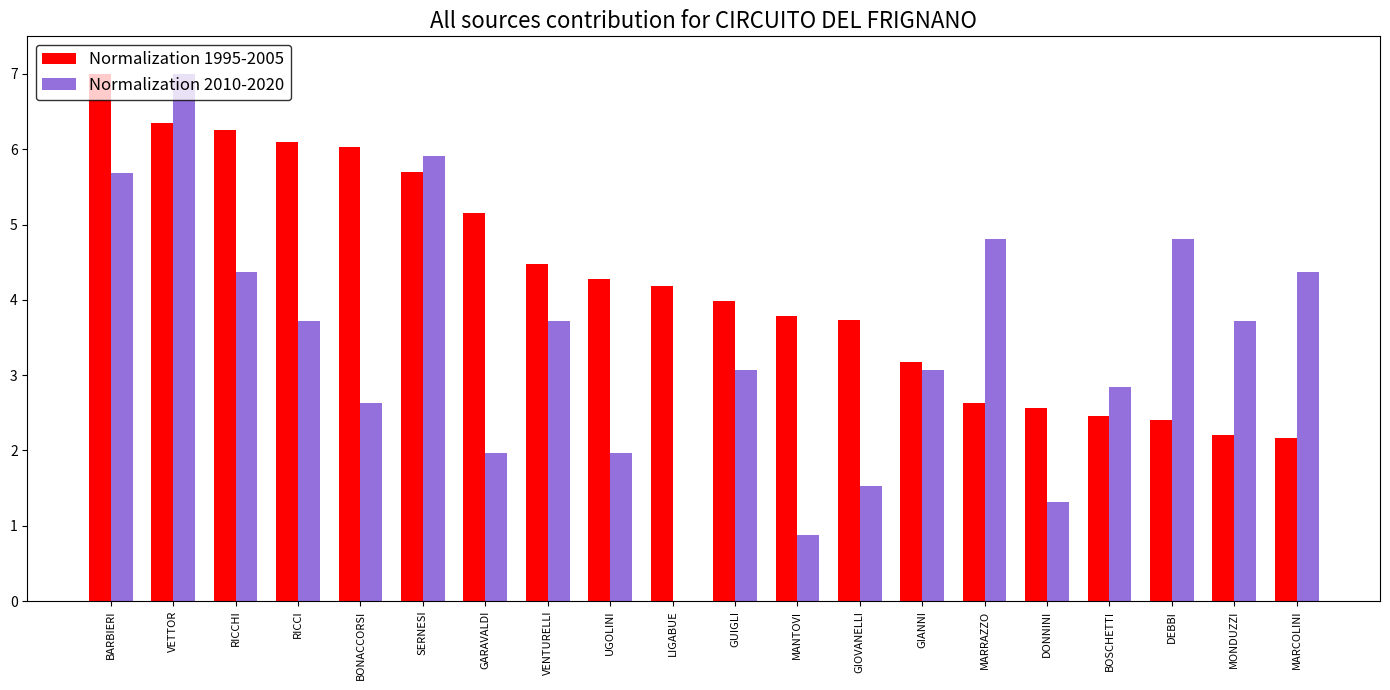

Is it true that Normalization 2010-2020 equals 1.3 at DONNINI?

True